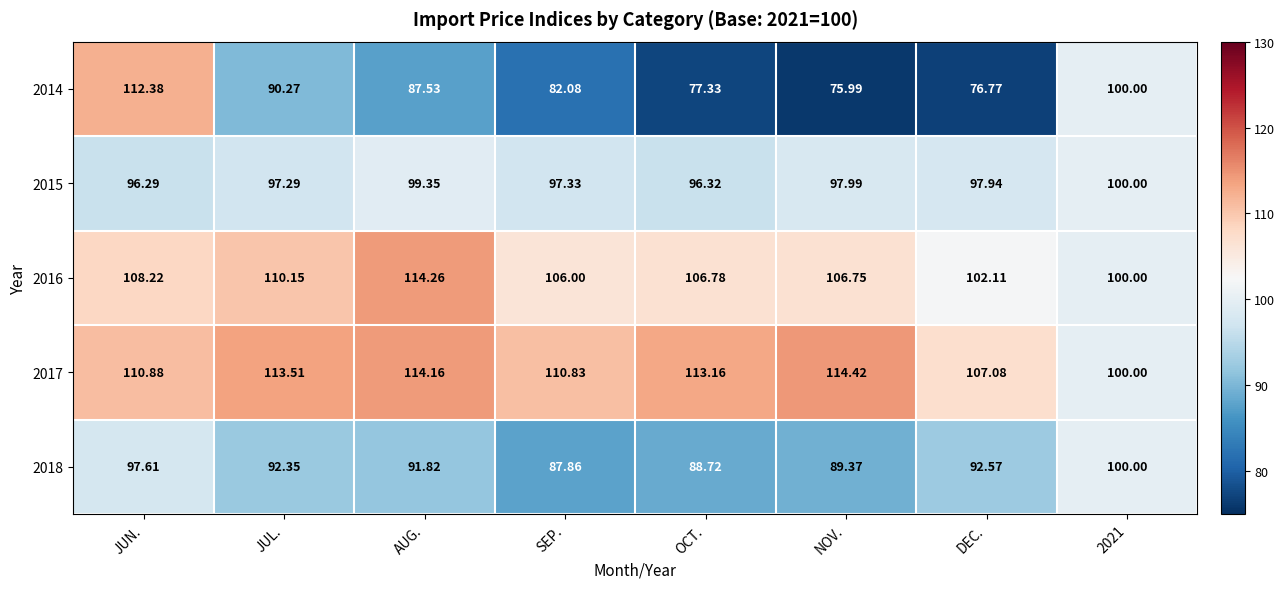

At which category does the chart reach its peak across all series?

NOV.